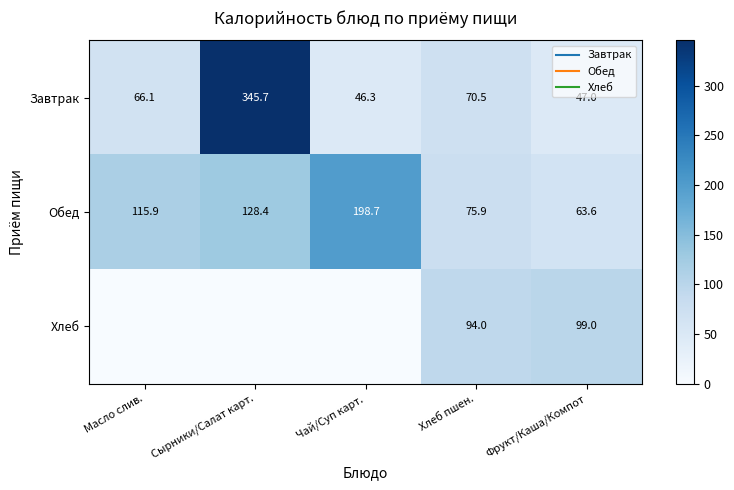

What is the average value of the Завтрак series?

115.1